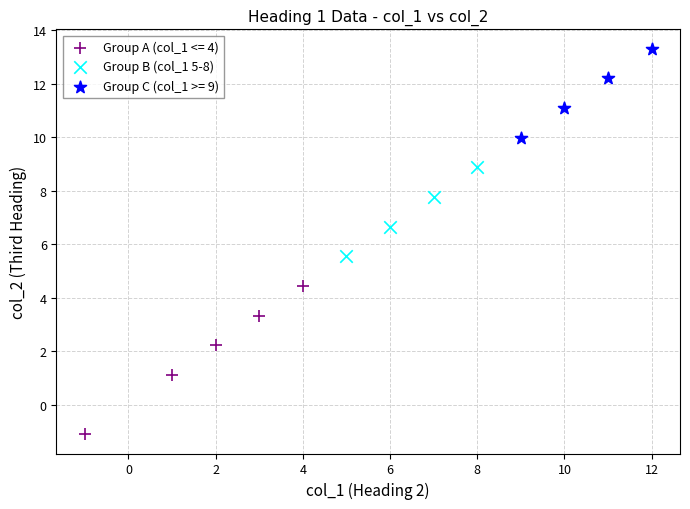

Which series contains the lowest Y value?

Group A (col_1 <= 4)